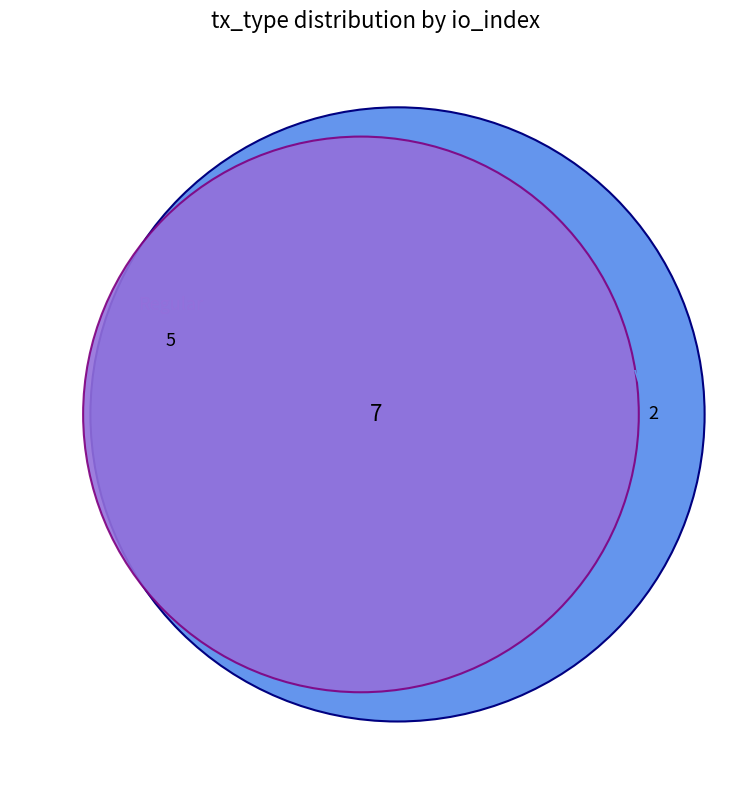

To the nearest percent, what is the average slice percentage?

50%